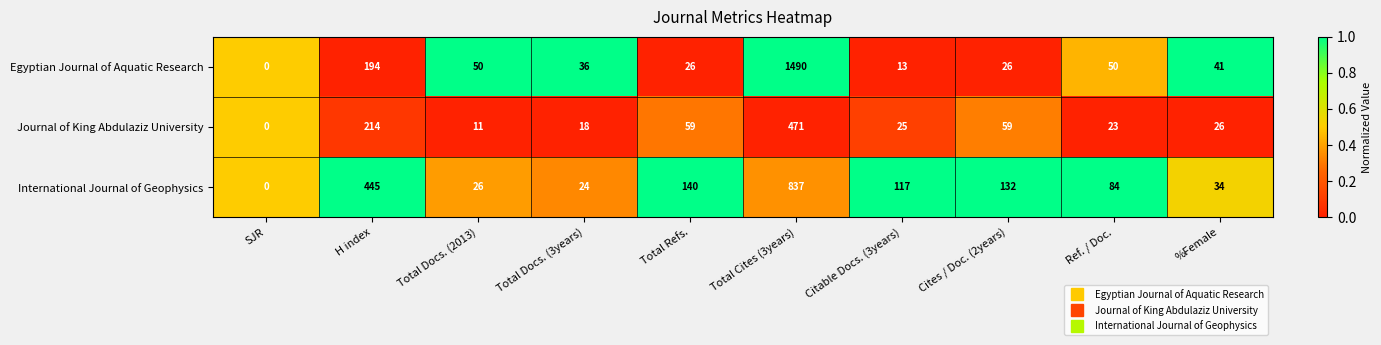

Is it true that International Journal of Geophysics equals 34 at %Female?

True